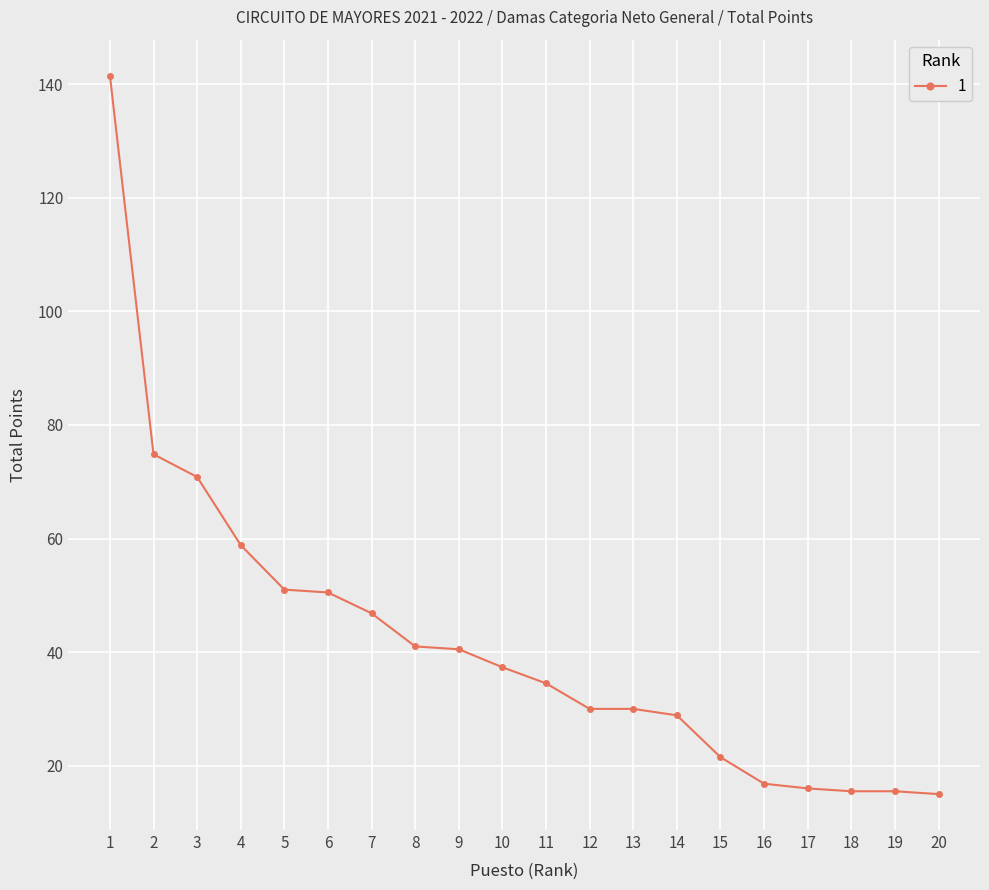

The chart shows a value of 27.5 at 18. True or false?

False